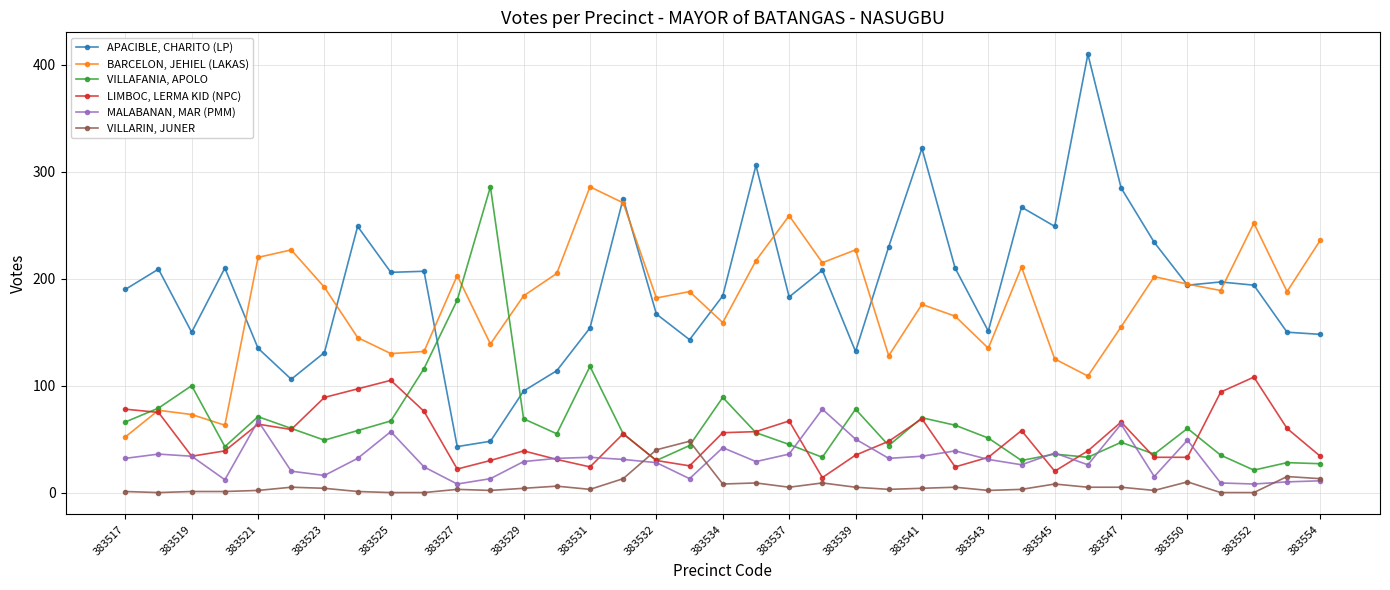

True or false: BARCELON, JEHIEL (LAKAS) and VILLARIN, JUNER cross at least once.

False